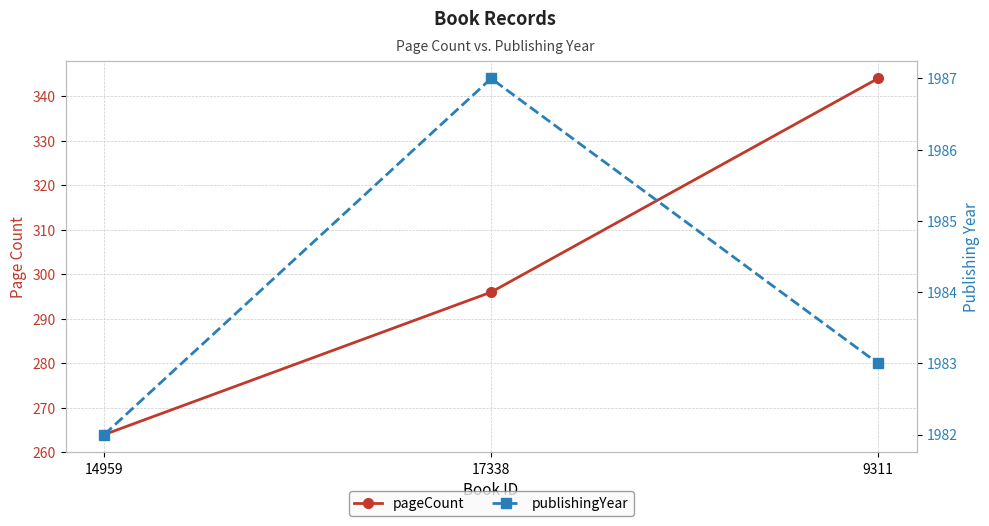

What is the average value of the publishingYear series?

1984